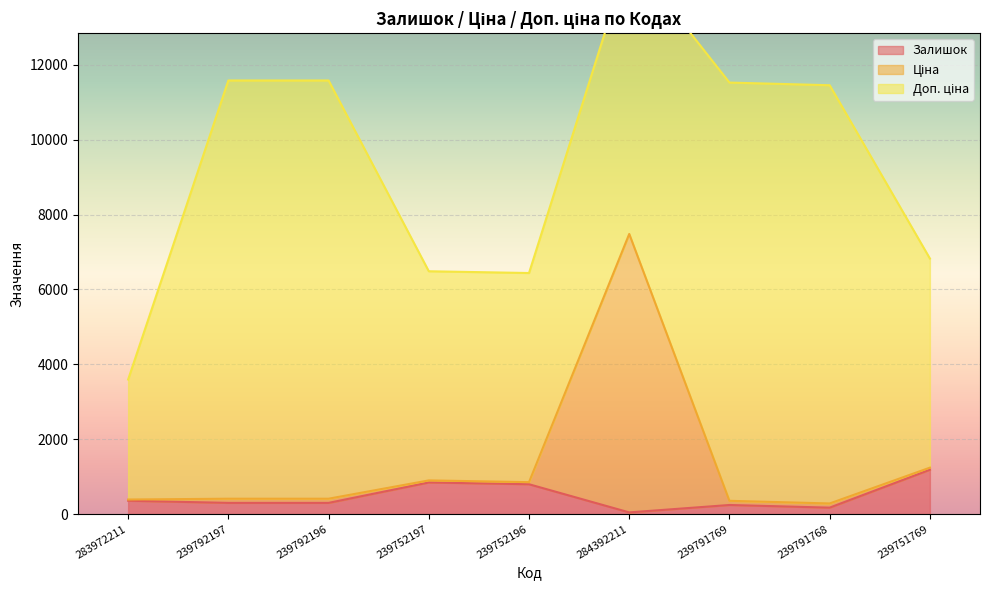

What is the average value of the Залишок series?

472